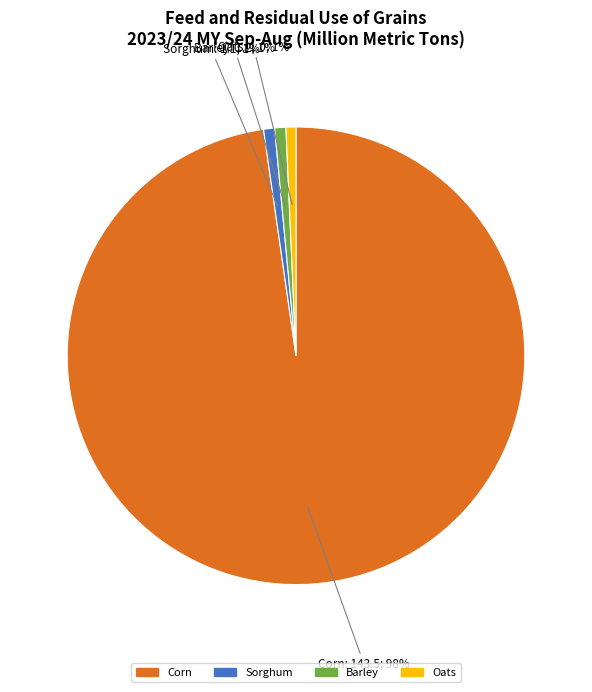

How many segments does this pie chart have?

4